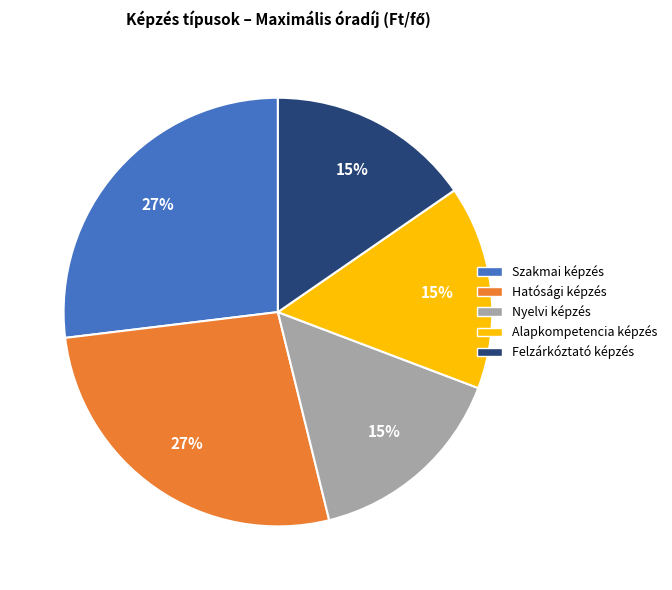

To the nearest percent, what is the difference between the largest and smallest slice percentages?

12%